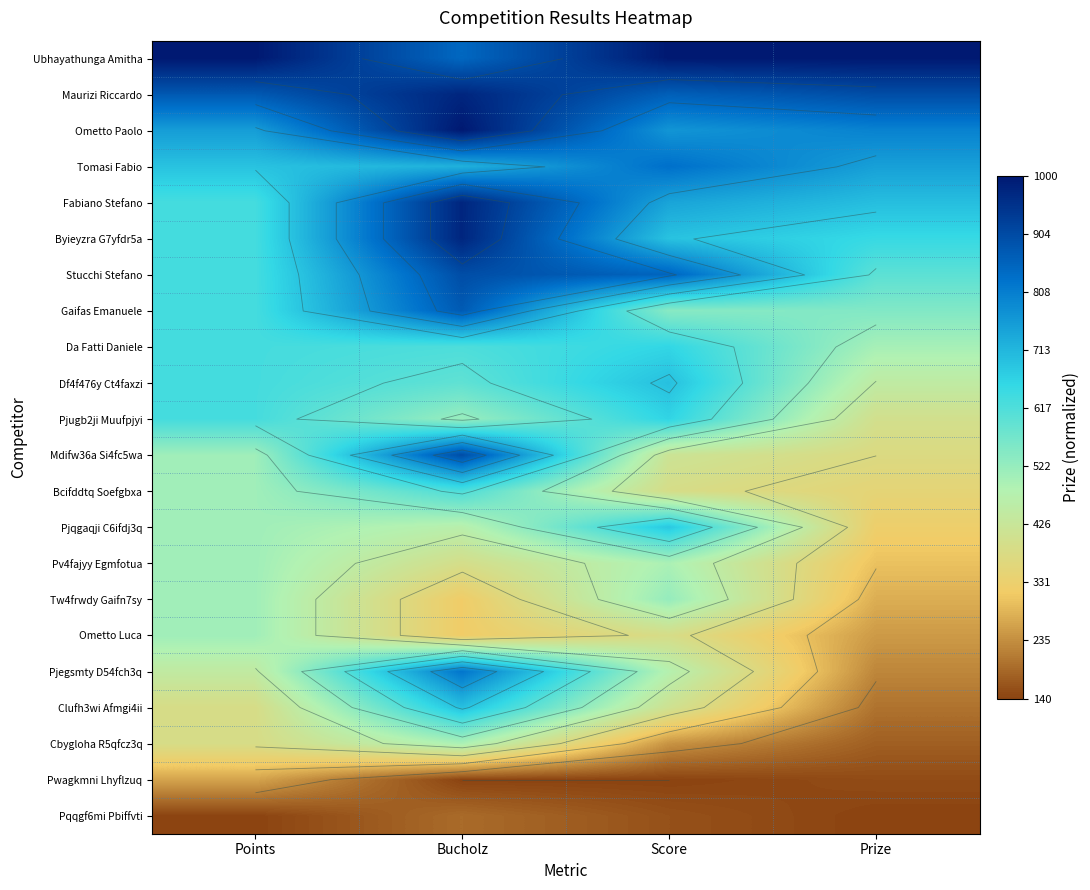

At which category is the sum across all series the highest?

Bucholz